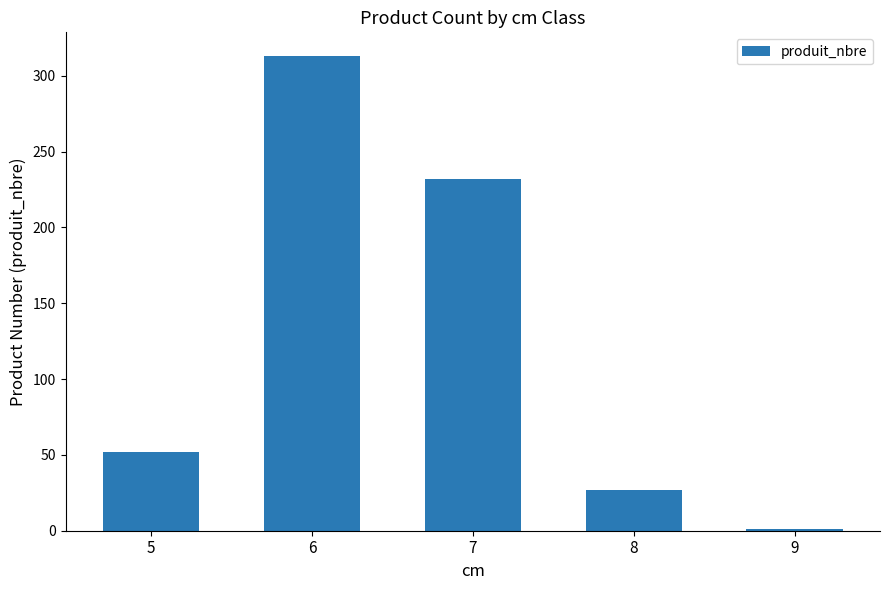

How many series are shown in this chart?

1